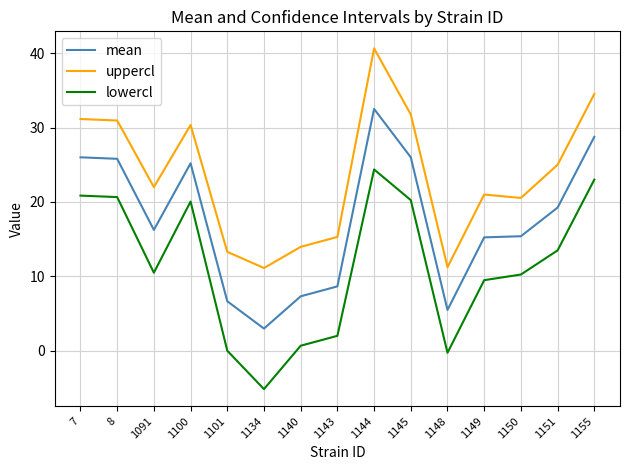

What is the difference between the maximum and second lowest values in the mean series?

27.0